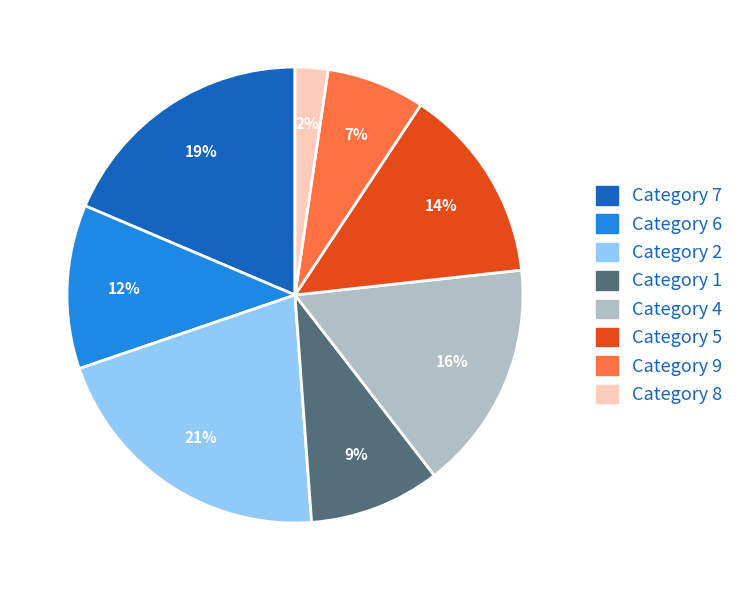

To the nearest percent, what is the average slice percentage?

12%